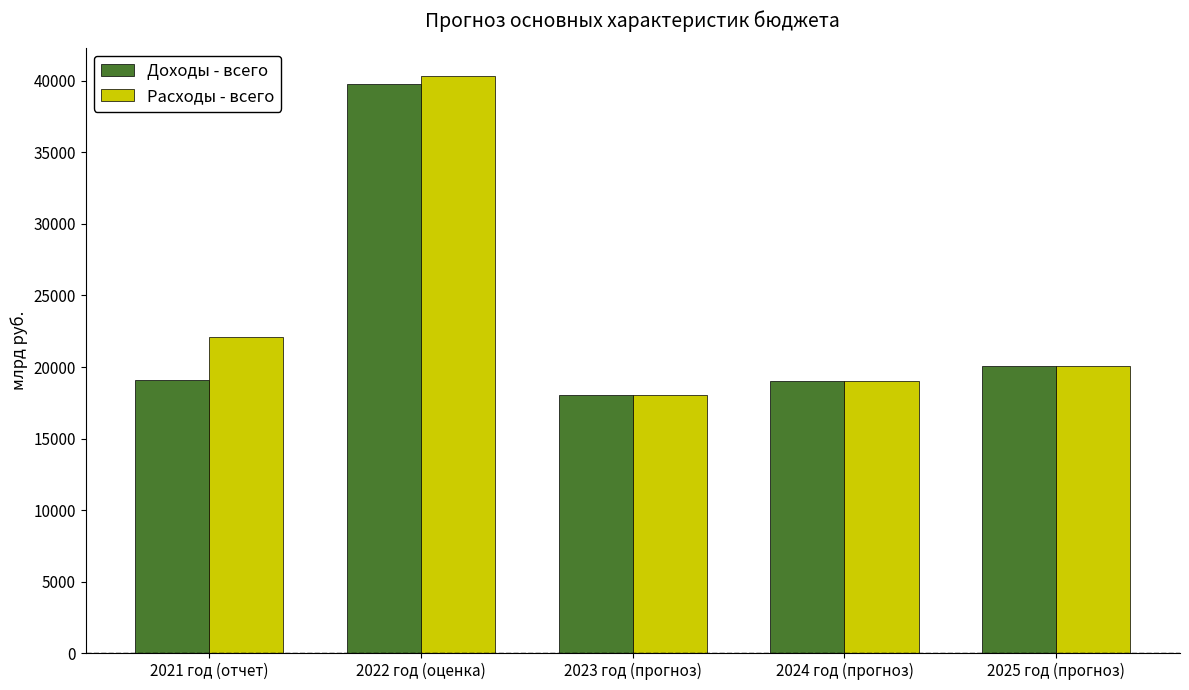

Which series has the widest spread of values?

Расходы - всего